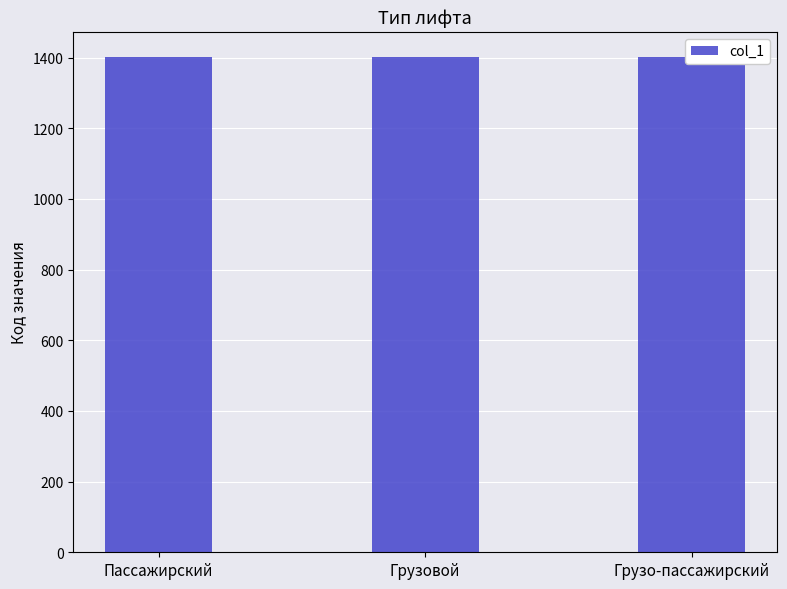

Rank the categories by value from highest to lowest.

Грузо-пассажирский, Грузовой, Пассажирский